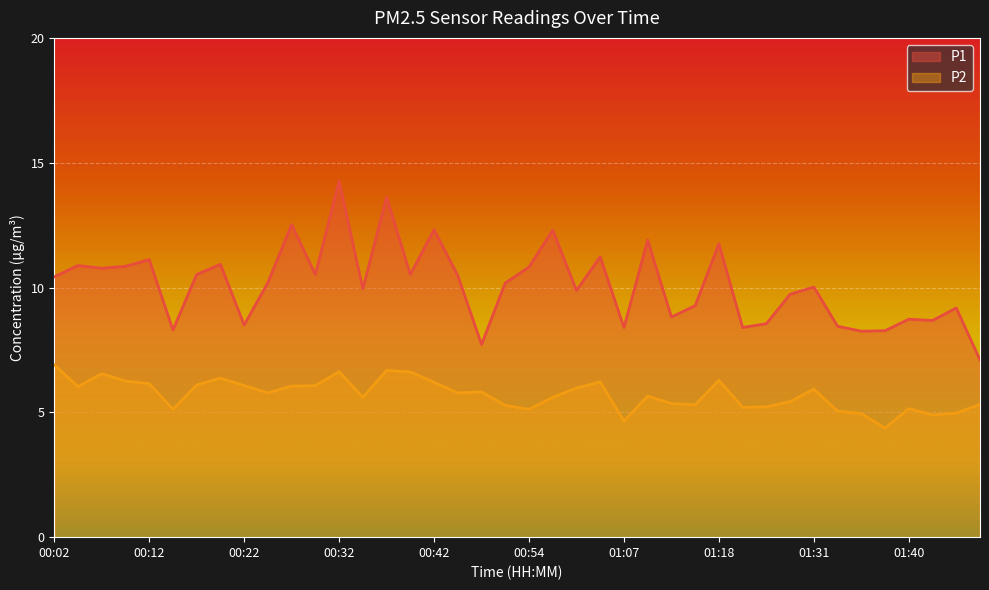

What is the lowest value of the P2 series?

4.4